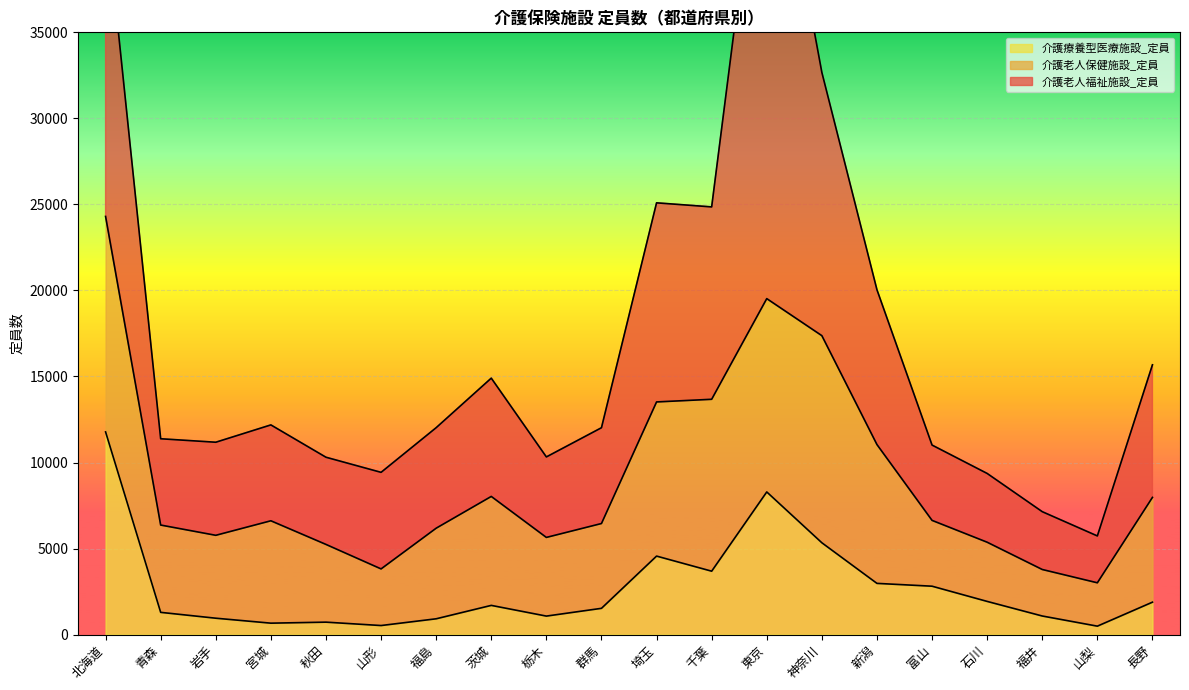

What is the minimum value shown in the chart?

489